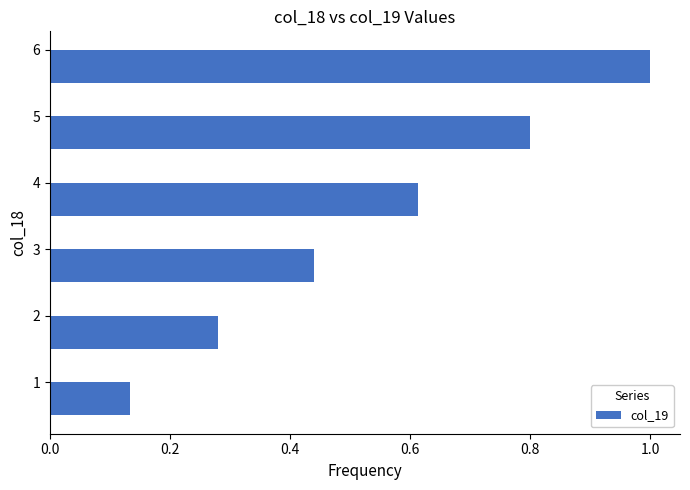

Rank the categories by value from lowest to highest.

1, 2, 3, 4, 5, 6